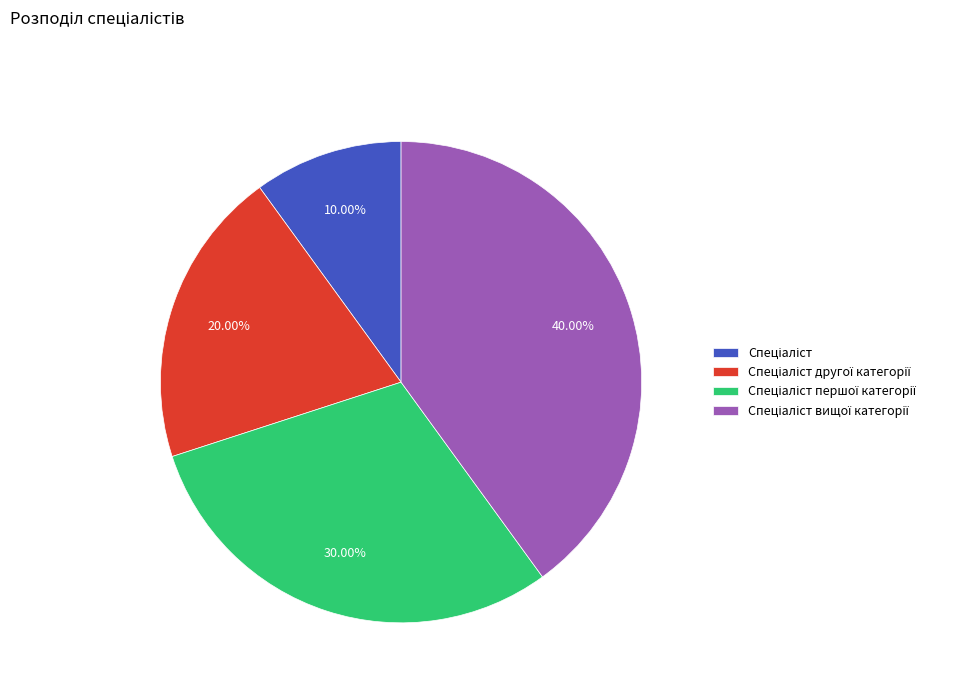

Is there a majority slice in this chart?

No